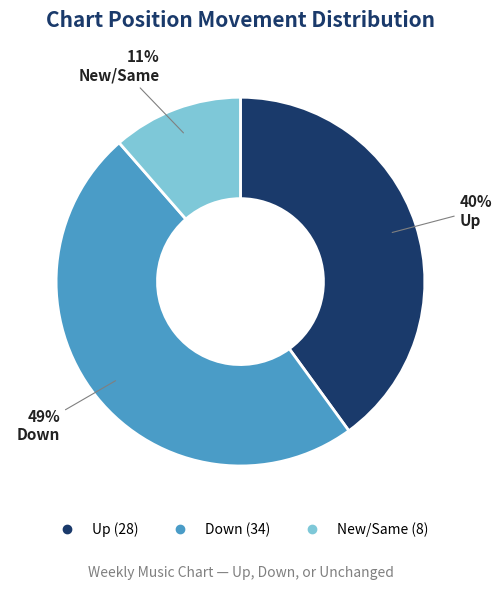

To the nearest percent, what is the average slice percentage?

33%